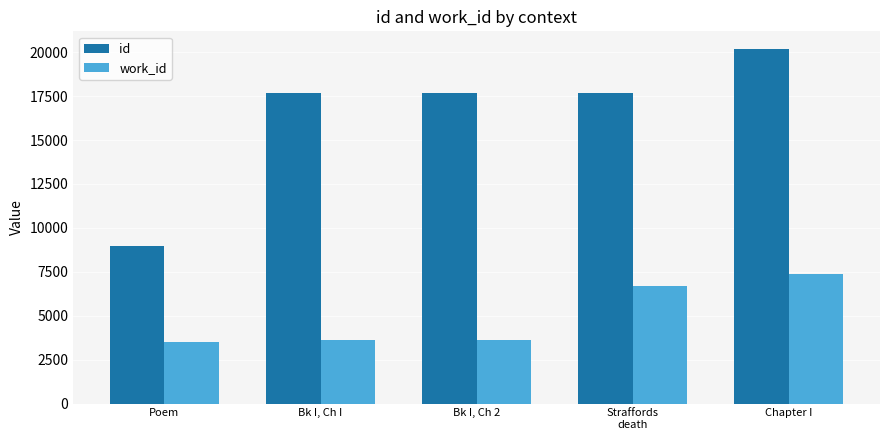

What is the sum of all work_id values?

24780